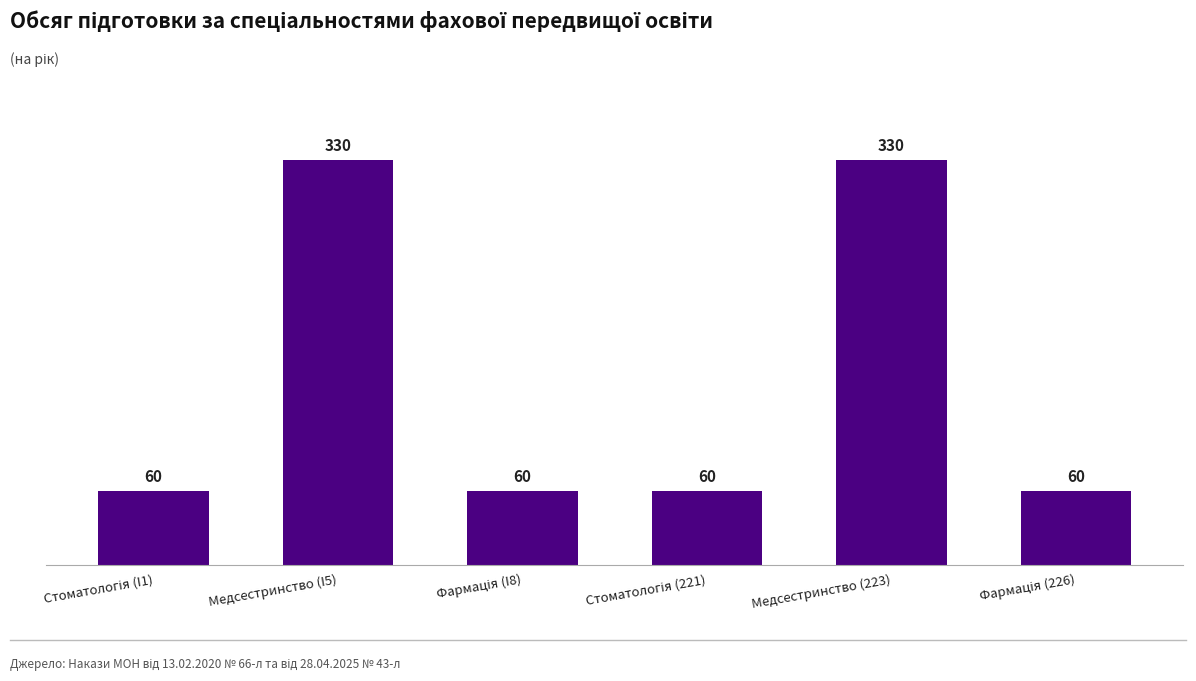

How many values are between 60 and 330?

6